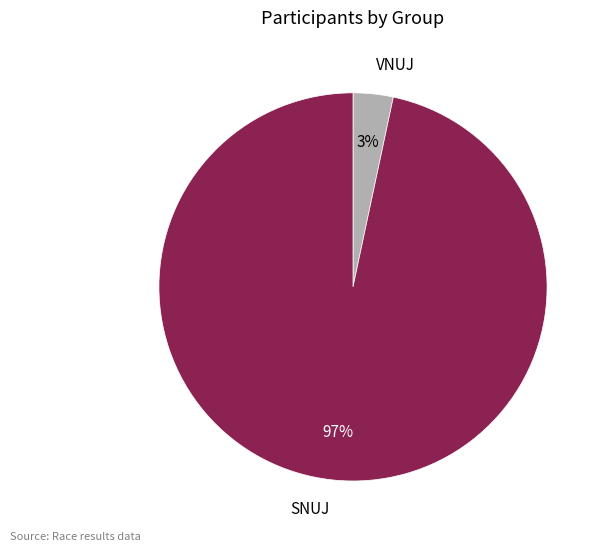

Between VNUJ and SNUJ, which is larger?

SNUJ